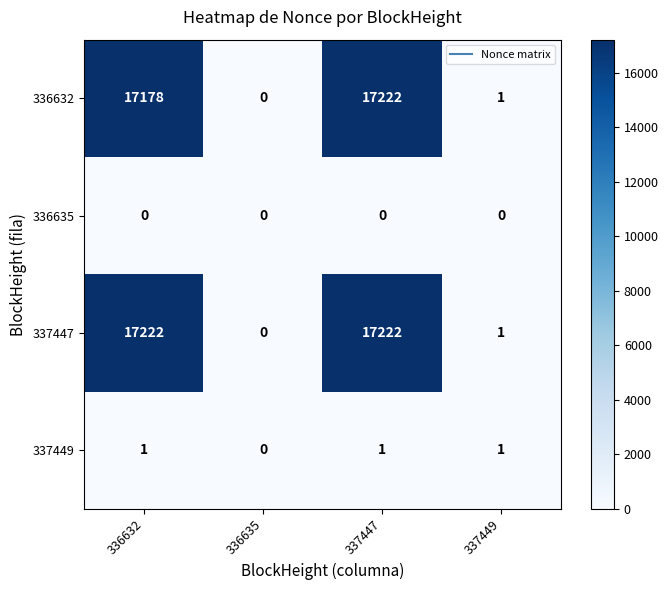

Which series has the largest total across all categories?

337447